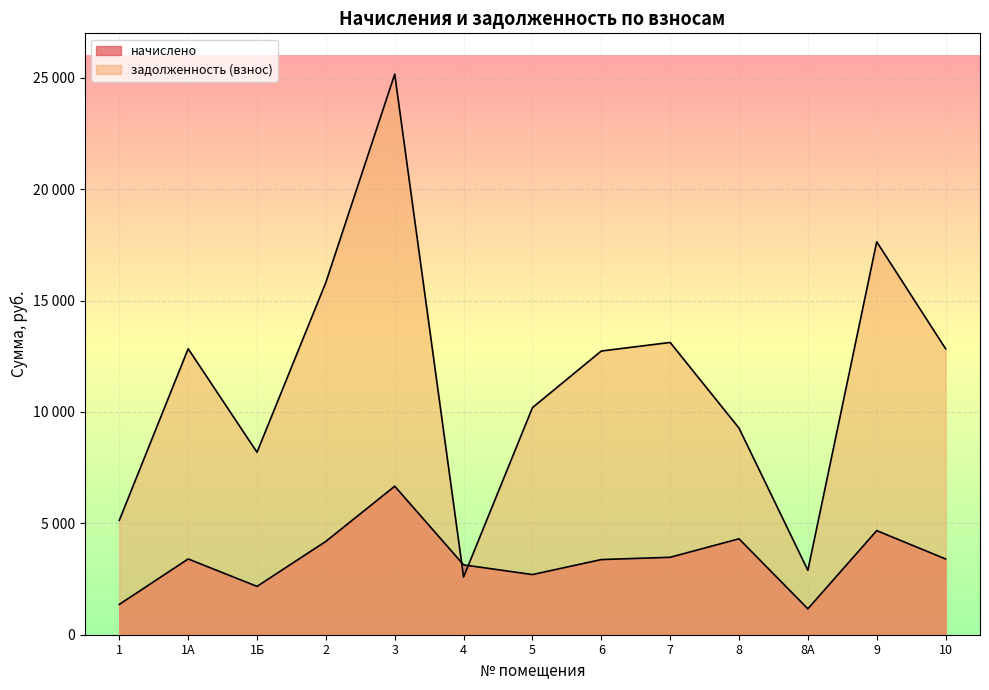

Is the value of начислено at 9 greater than the value of задолженность (взнос) at 2?

No